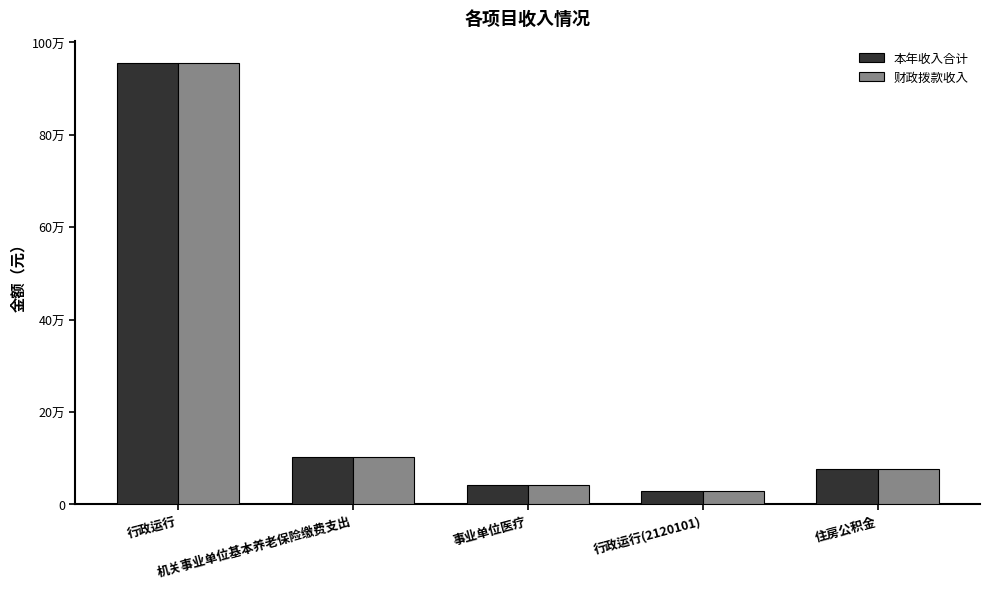

What is the label of the 2nd bar from the left?

机关事业单位基本养老保险缴费支出